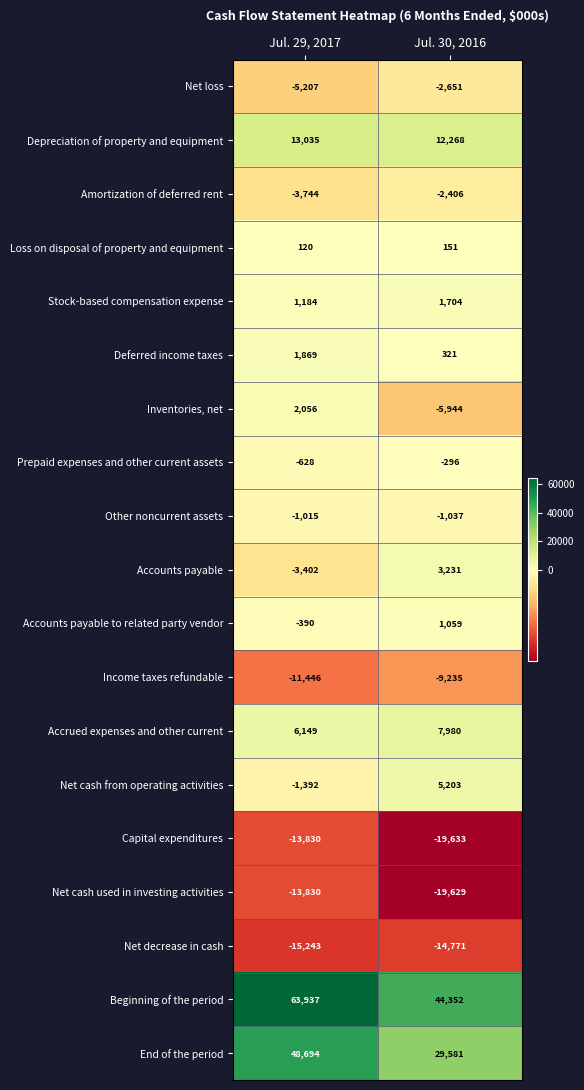

How many series are shown in this chart?

19